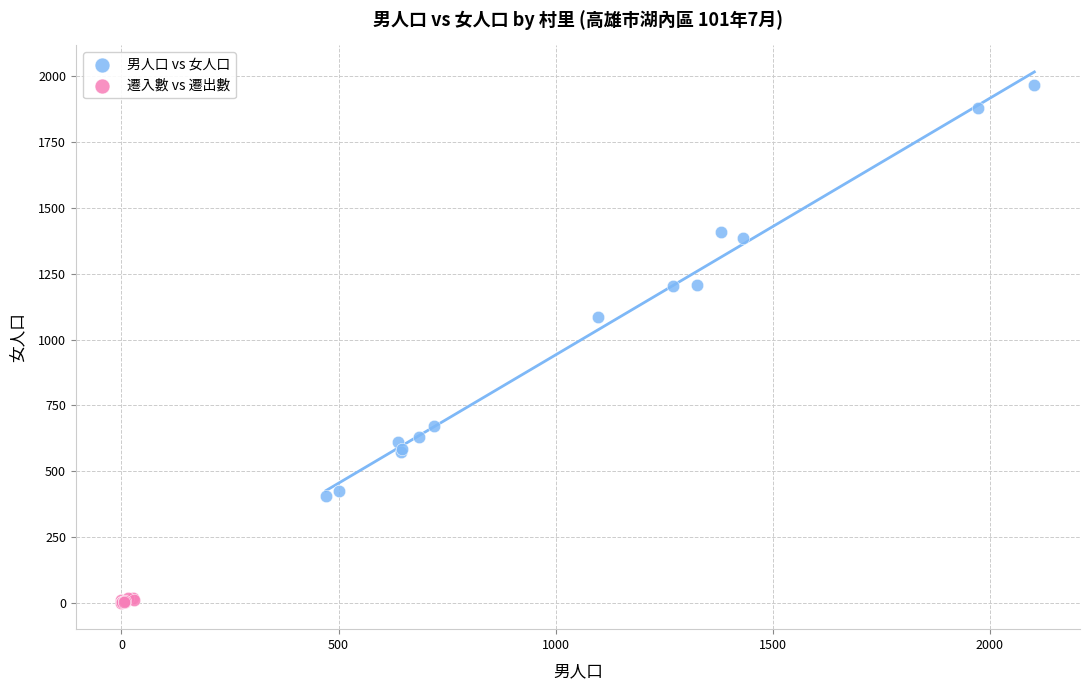

Which series has the largest Y range (max minus min)?

男人口 vs 女人口